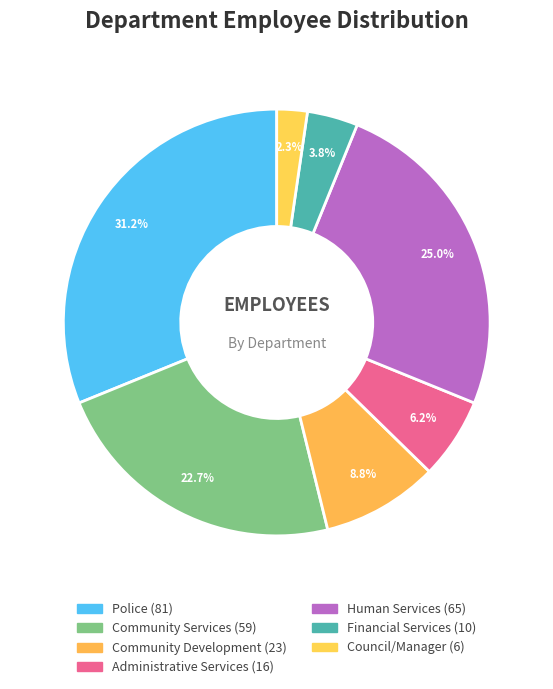

Count the number of slices in the pie.

7